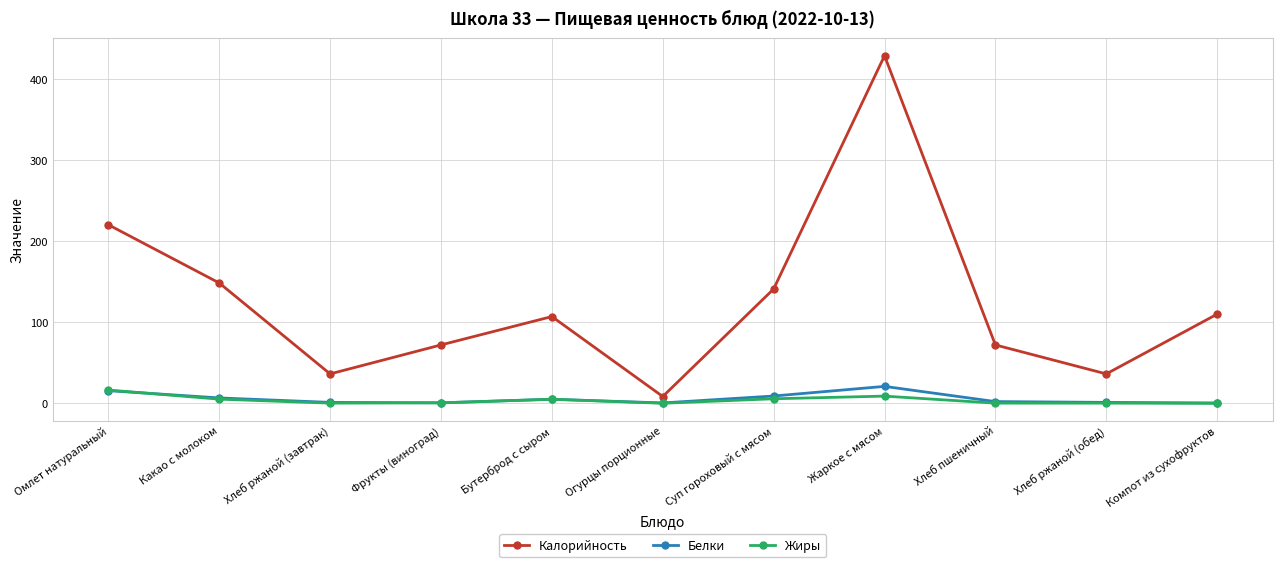

How many values in the Белки series exceed 2?

6